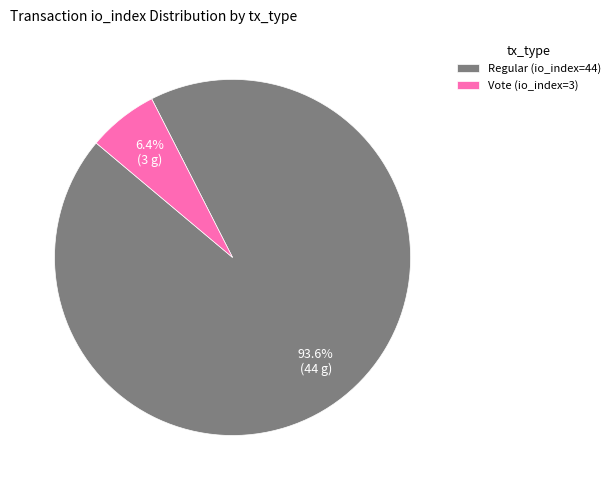

To the nearest percent, what portion does Regular (io_index=44) represent?

94%